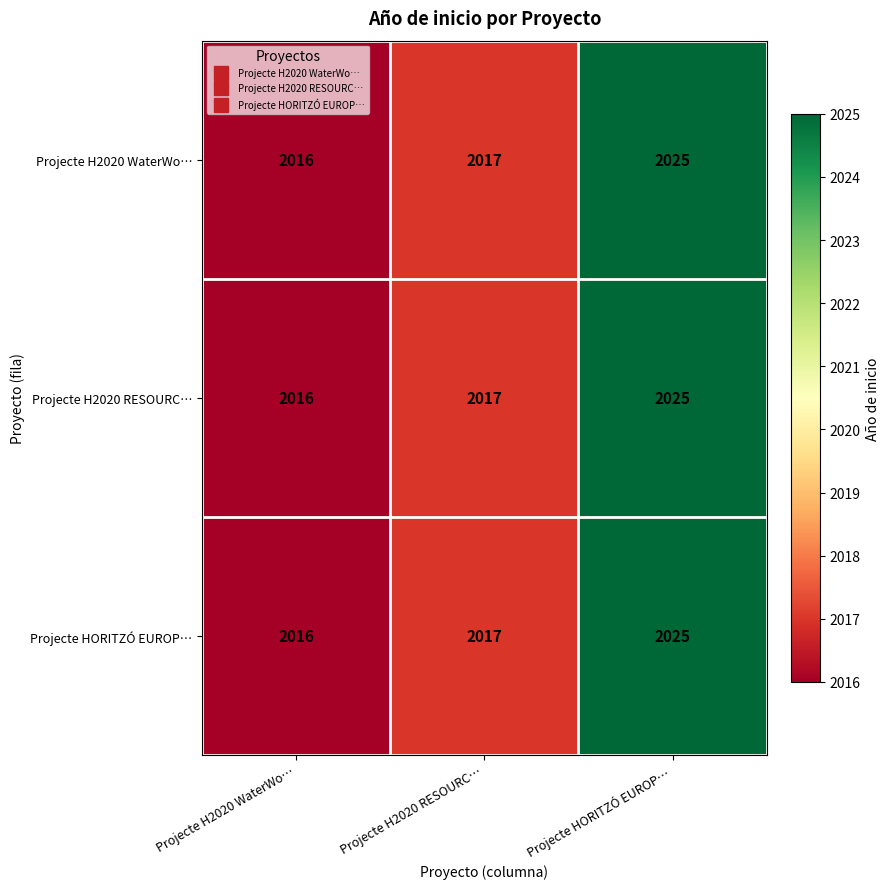

What is the approximate value of Projecte H2020 WaterWo… at Projecte HORITZÓ EUROP…?

2025